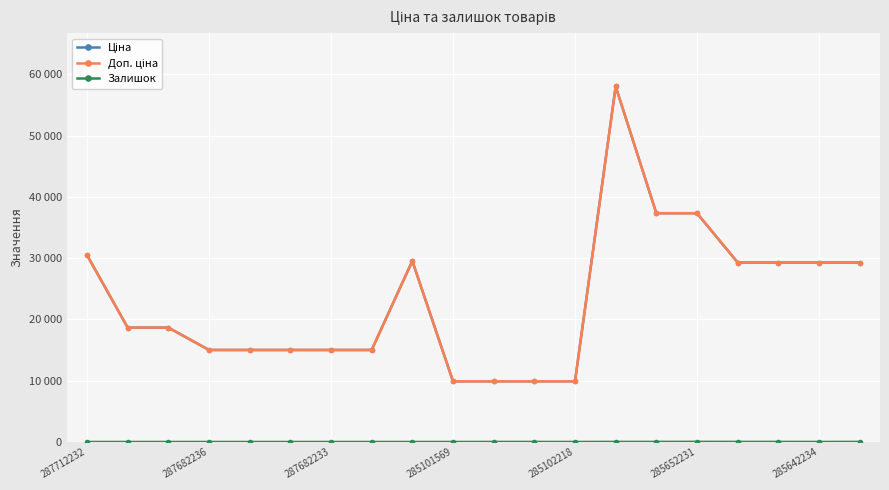

Is this an area chart (filled region under the line)?

No